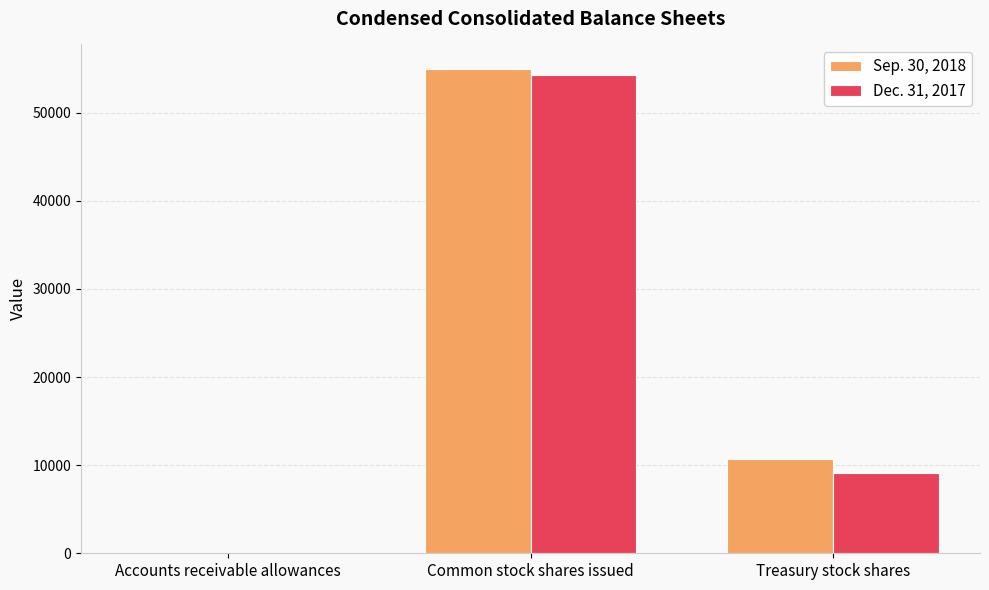

What value does the Sep. 30, 2018 series have at Treasury stock shares?

10747.0